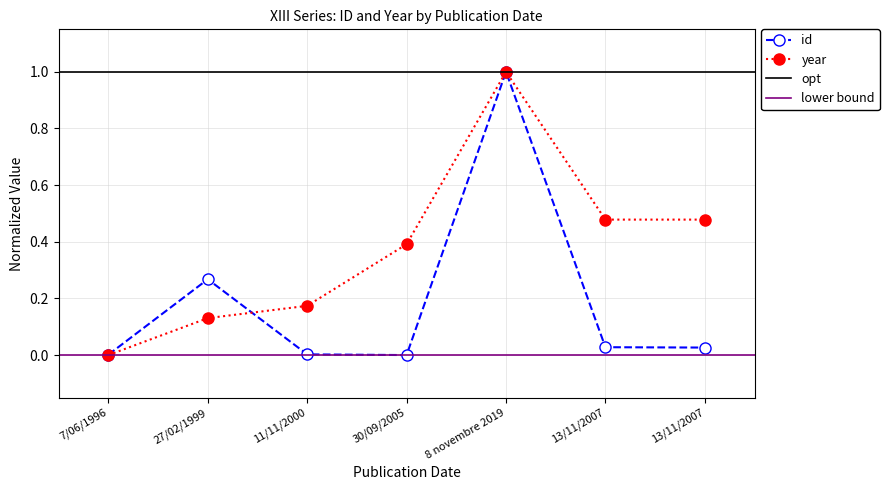

Reading left to right, extract all data points from this chart.

id: 7/06/1996=0.0	27/02/1999=0.3	11/11/2000=0.0	30/09/2005=0.0	8 novembre 2019=1.0	13/11/2007=0.0	13/11/2007=0.0
year: 7/06/1996=0.0	27/02/1999=0.1	11/11/2000=0.2	30/09/2005=0.4	8 novembre 2019=1.0	13/11/2007=0.5	13/11/2007=0.5